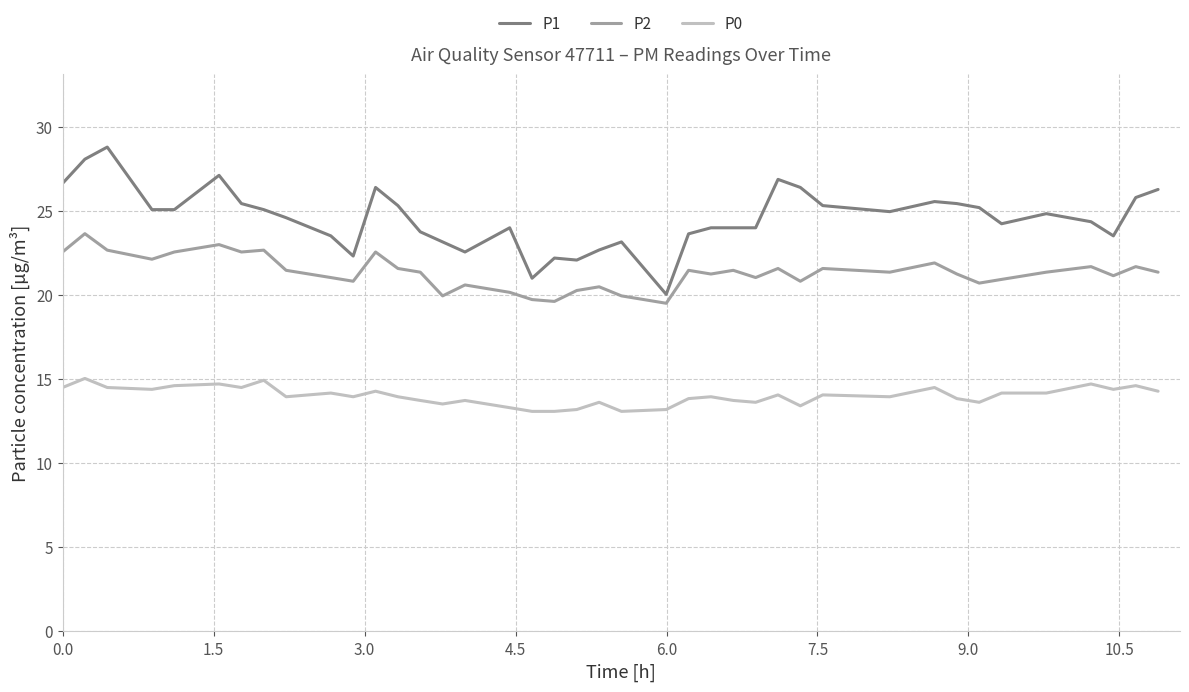

True or false: P1 and P2 intersect in this chart.

False